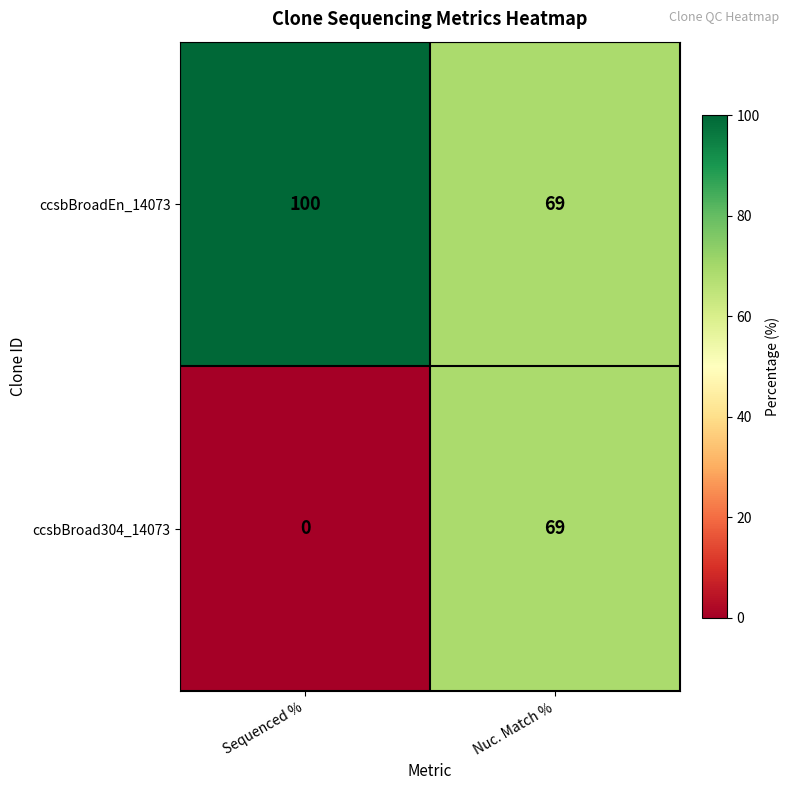

Which label corresponds to the largest value in the chart?

Sequenced %